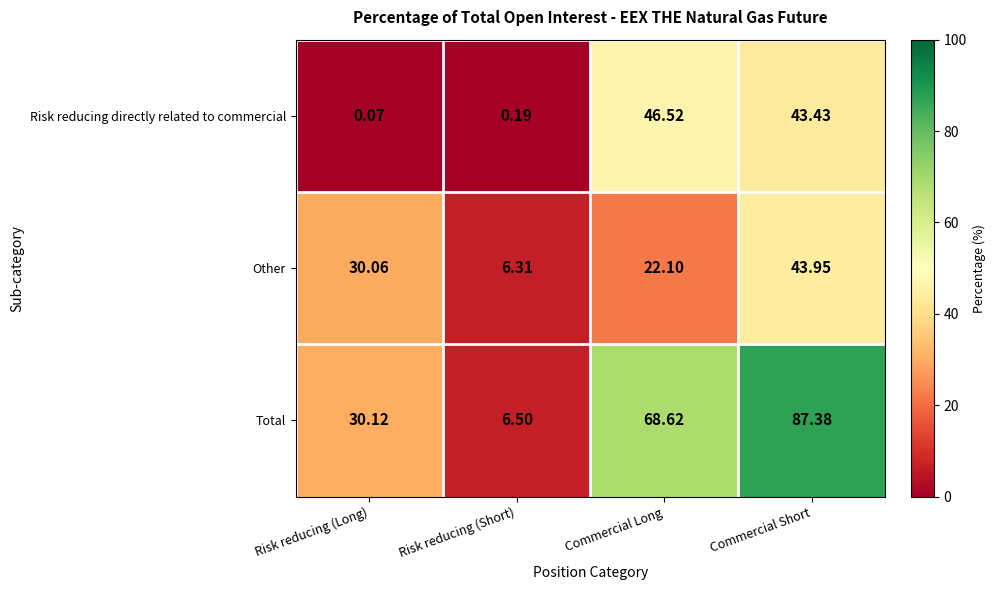

Which category has the lowest value across all series?

Risk reducing (Long)